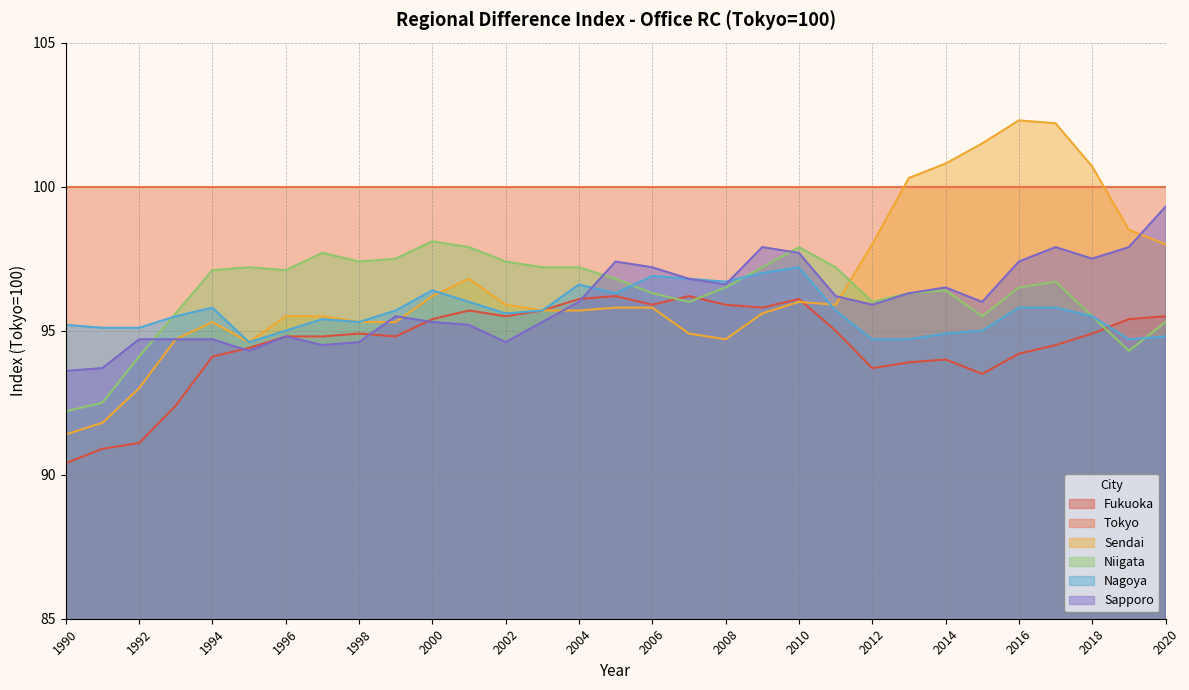

Where do Sendai and Sapporo first cross each other?

1998 and 1999